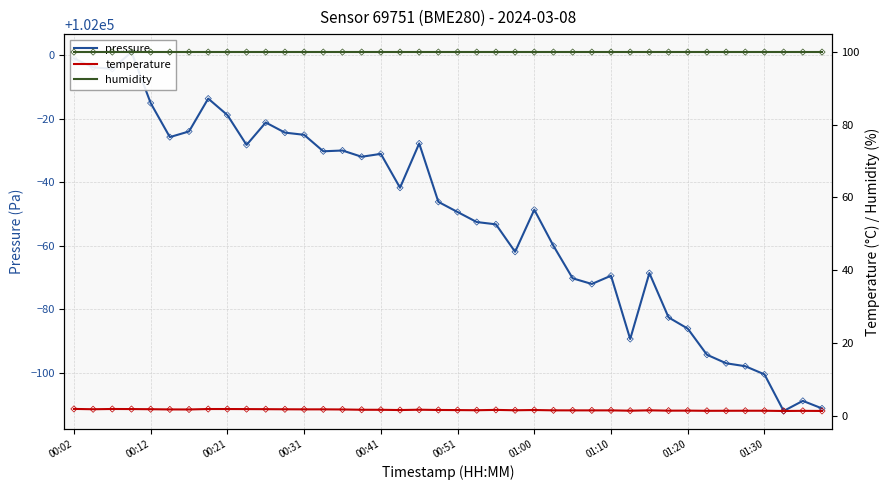

What is the total value across all series at 29?

102012.0